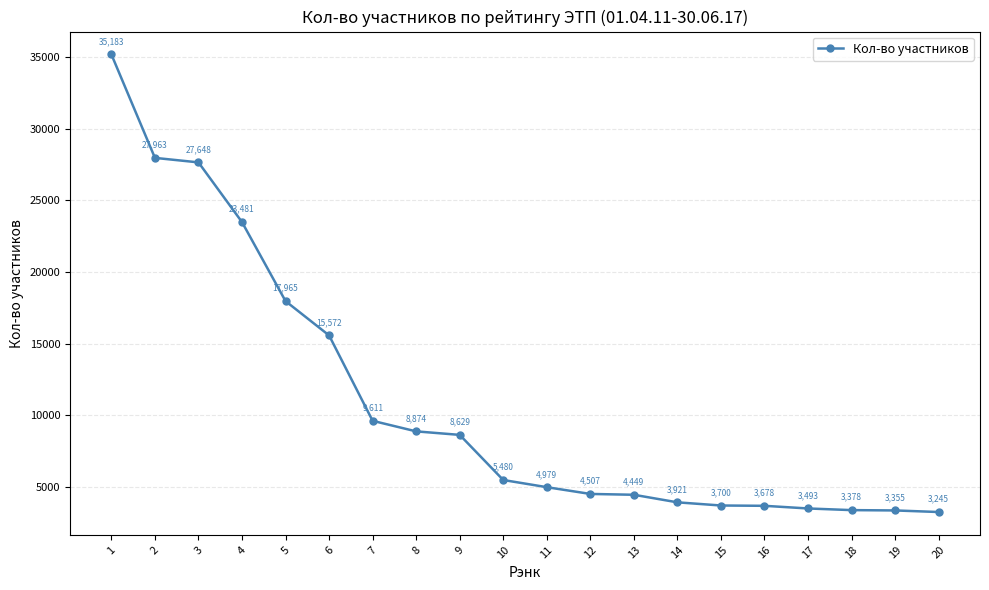

Reading left to right, transcribe all the data shown in this chart.

35183	27963	27648	23481	17965	15572	9611	8874	8629	5480	4979	4507	4449	3921	3700	3678	3493	3378	3355	3245